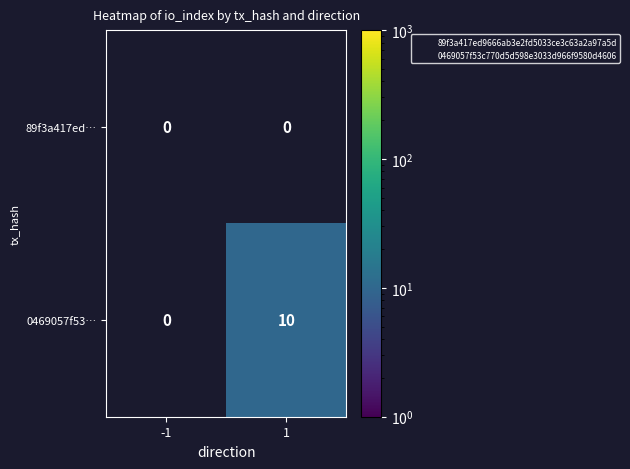

How many categories are shown in the chart?

2